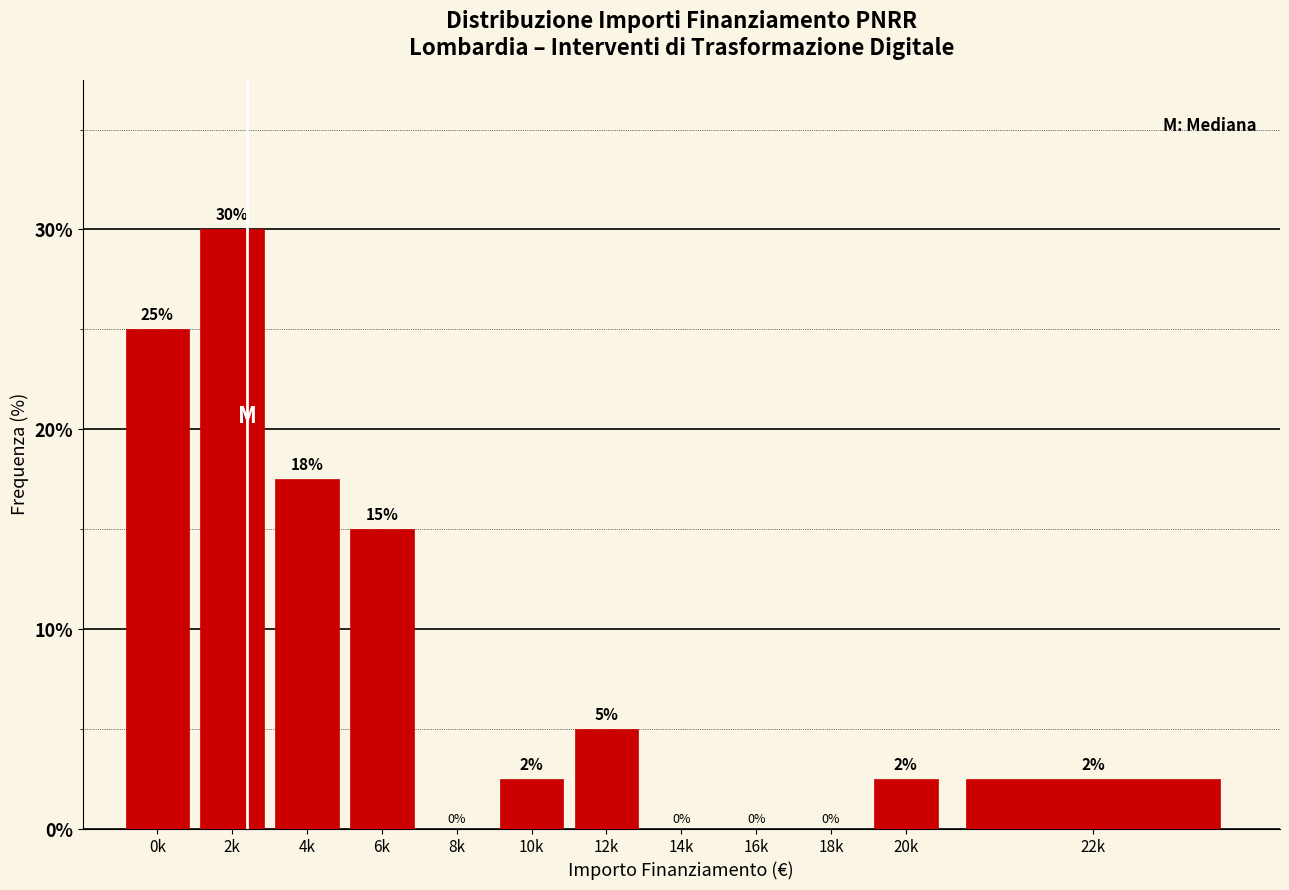

The chart shows a value of 26.8 at 4k. True or false?

False